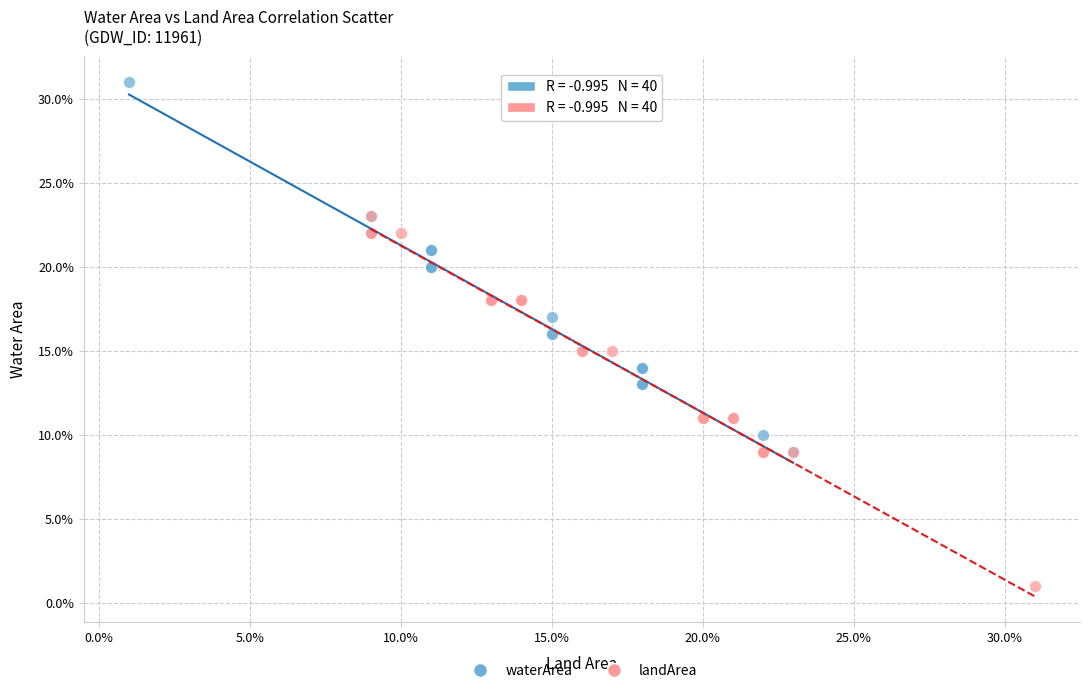

What are all the series names shown in the legend?

waterArea, landArea